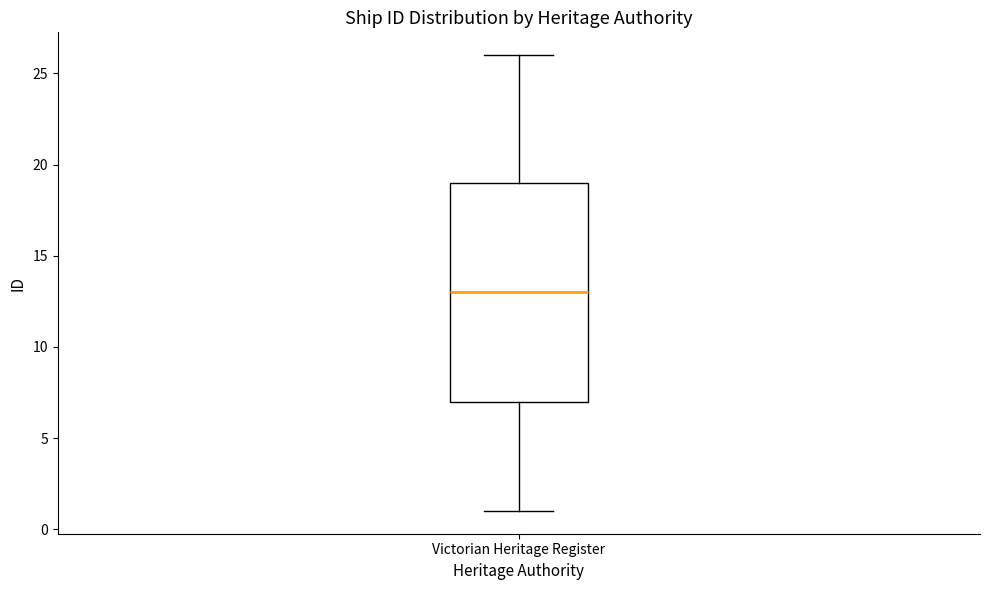

Transcribe this box plot: give where the median line is, the range the box spans, and where the two whiskers end, as read against the y-axis. The values are not printed on the chart, so give them approximately, as read against the axis.

median 13, box 7 to 19, whiskers 1 to 26